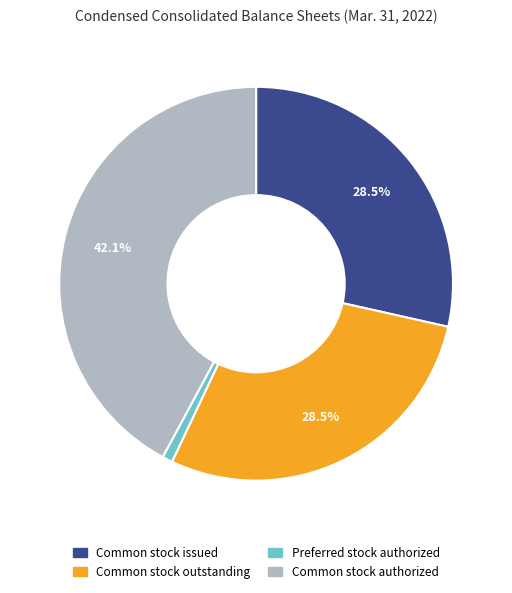

Does any single category account for the majority?

No